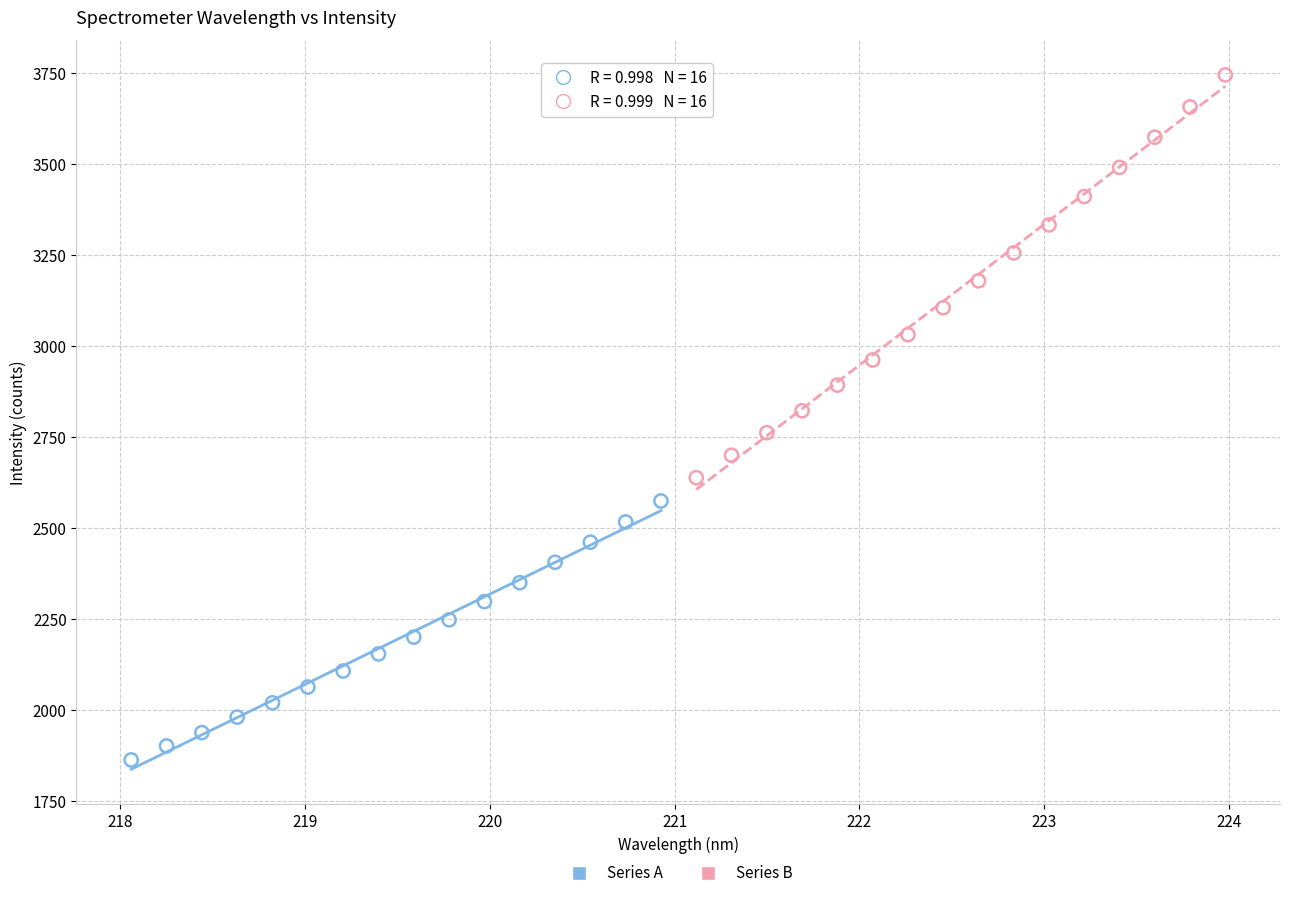

Which series contains the lowest Y value?

Series A